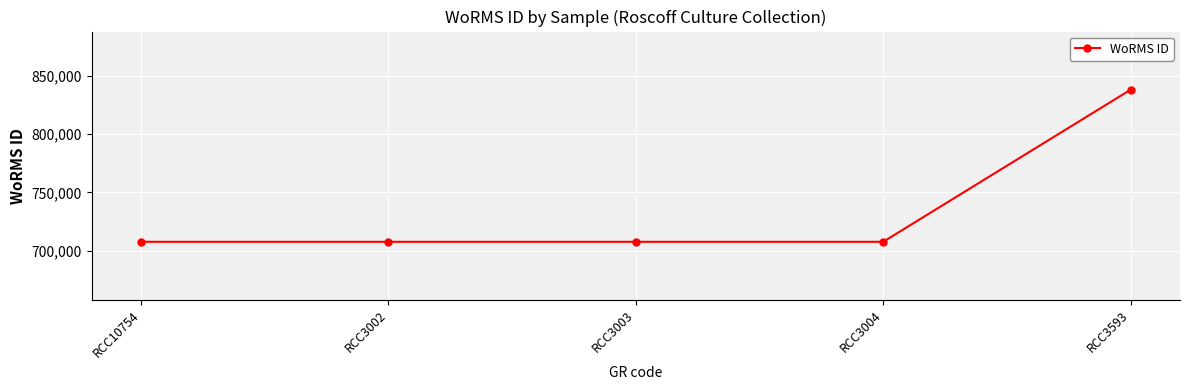

Between RCC10754 and RCC3593, which is larger?

RCC3593